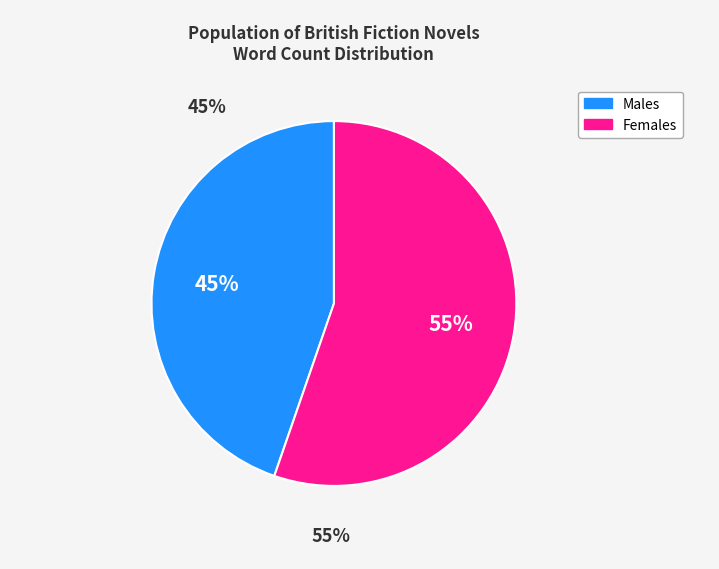

To the nearest percent, what is the average slice percentage?

50%